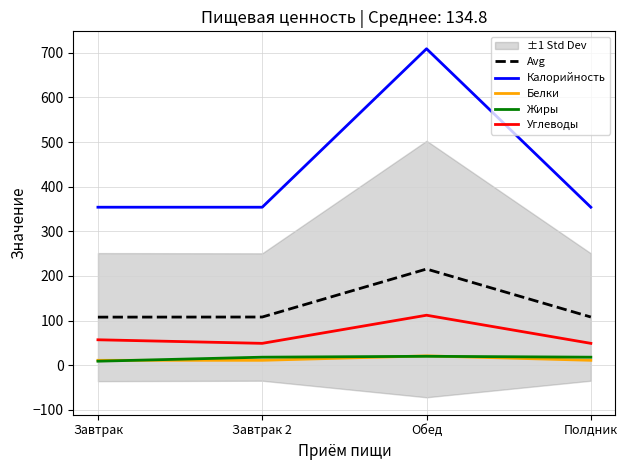

How many data points in Белки are above 11?

1